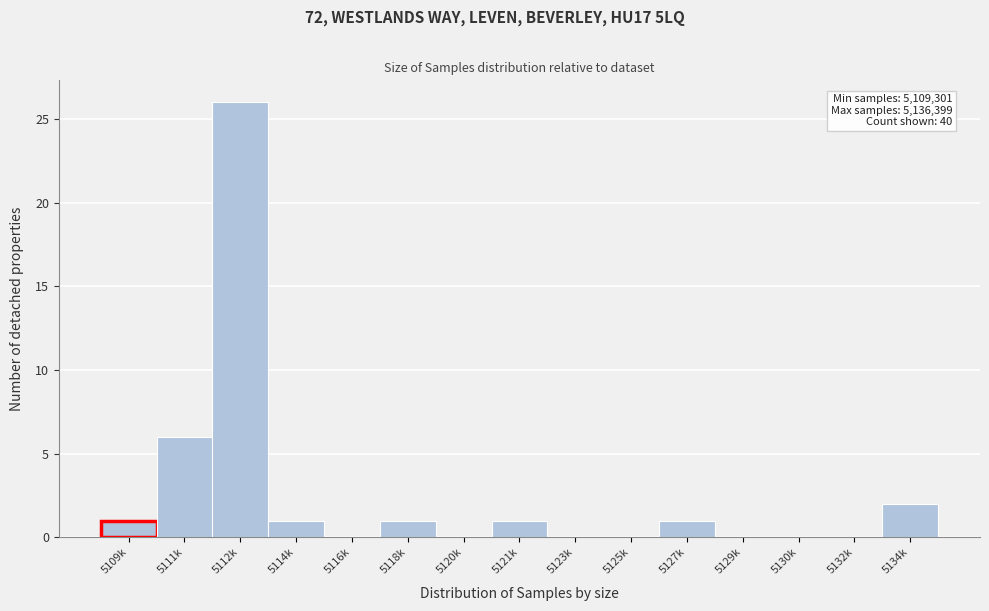

Reading left to right, what are all the values shown in this chart?

5109k=1	5111k=6	5112k=26	5114k=1	5116k=0	5118k=1	5120k=0	5121k=1	5123k=0	5125k=0	5127k=1	5129k=0	5130k=0	5132k=0	5134k=2